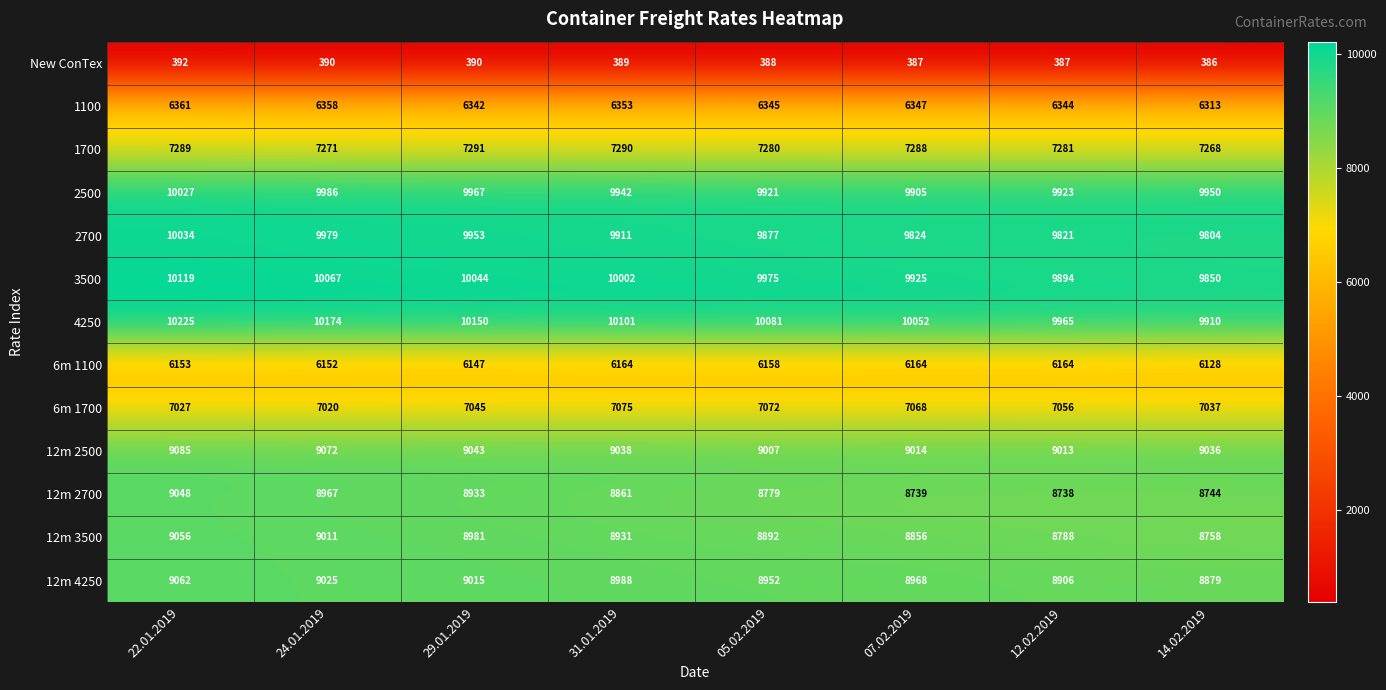

What is the maximum value shown in the chart?

10225